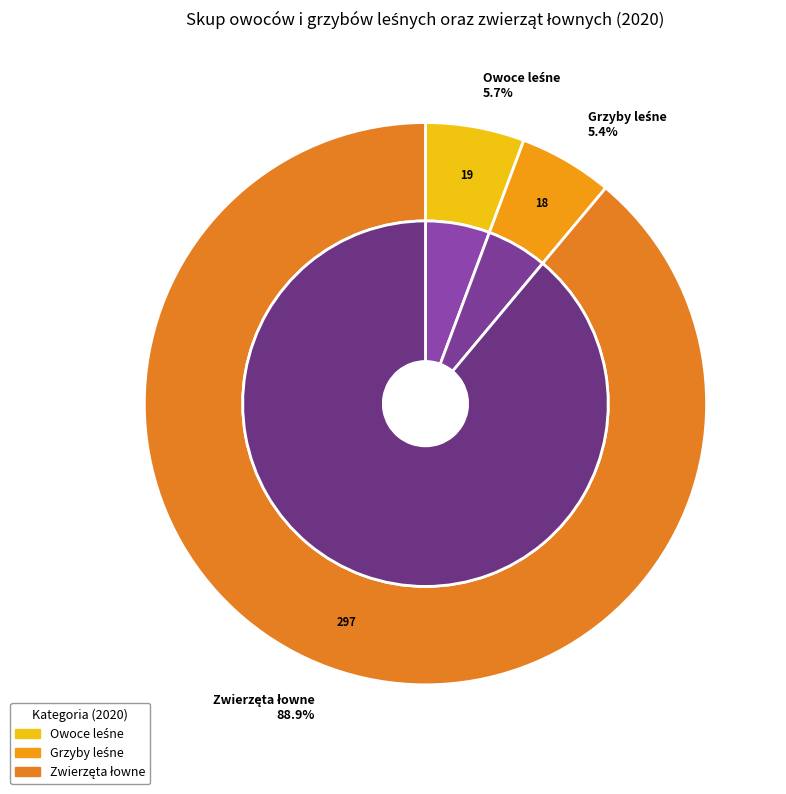

Is there a majority slice in this chart?

Yes